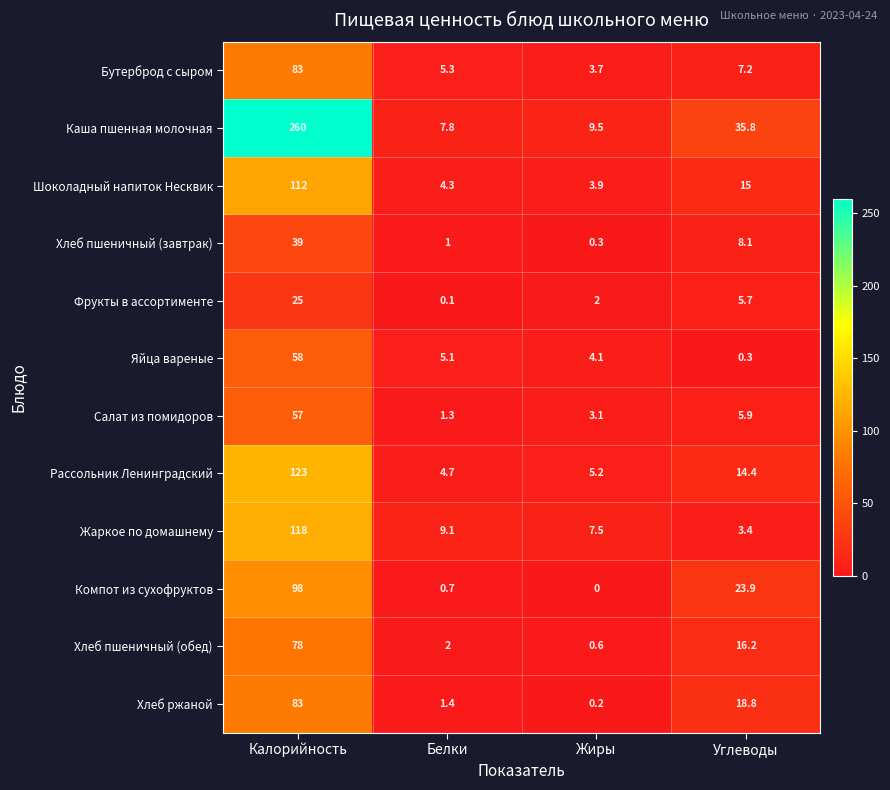

Between Калорийность and Жиры, which series saw the biggest shift?

Каша пшенная молочная